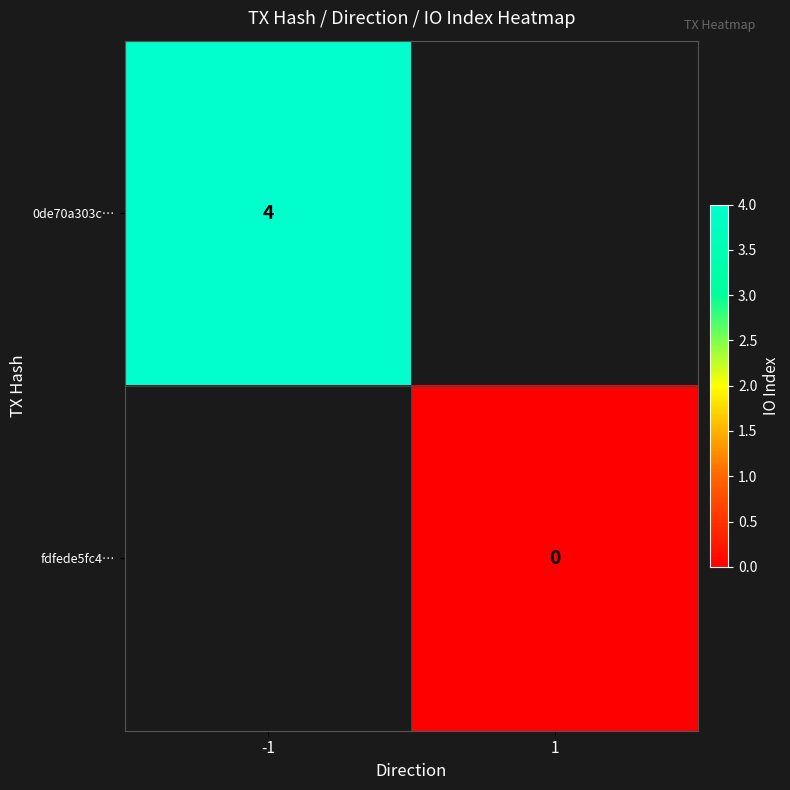

Is it true that 0de70a303c… equals 4 at -1?

True